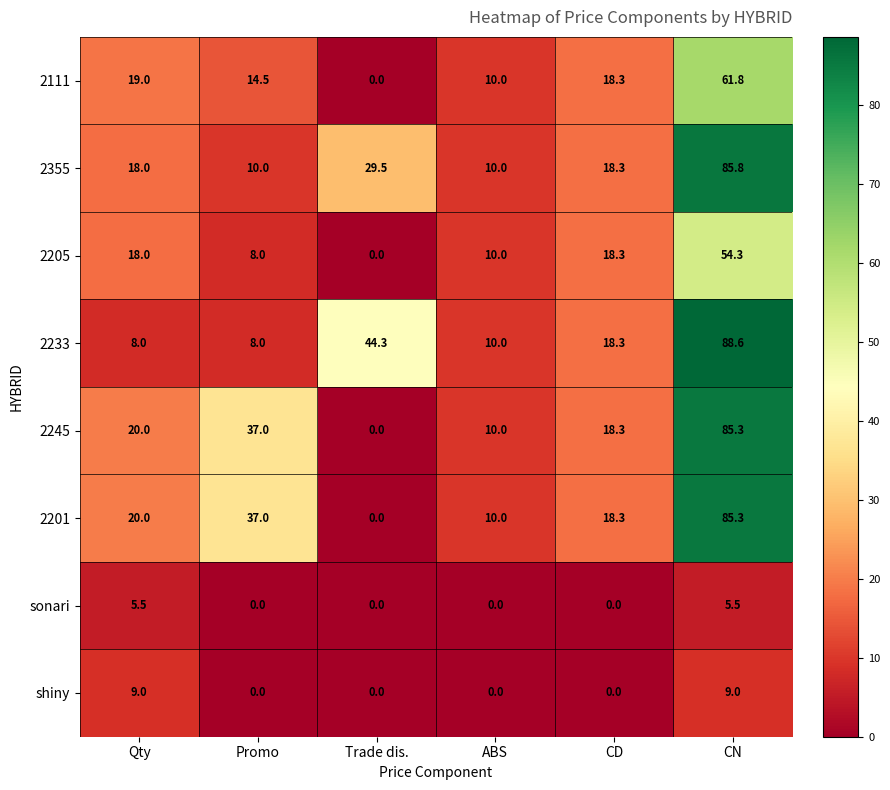

Which category has the highest value across all series?

CN